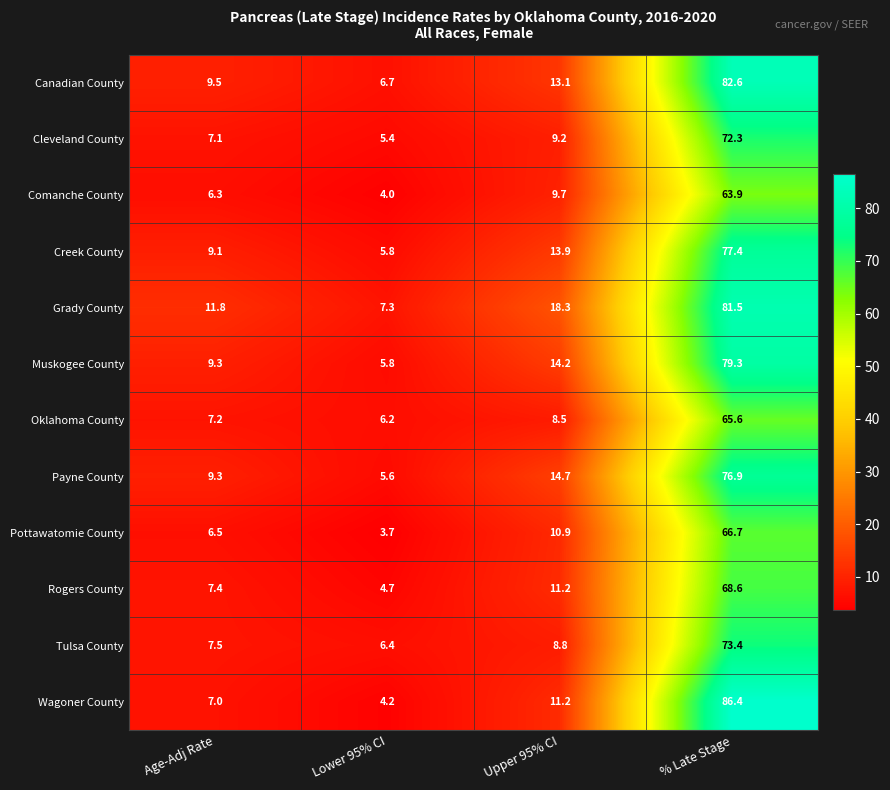

Where is Payne County nearest to the value 41?

Upper 95% CI